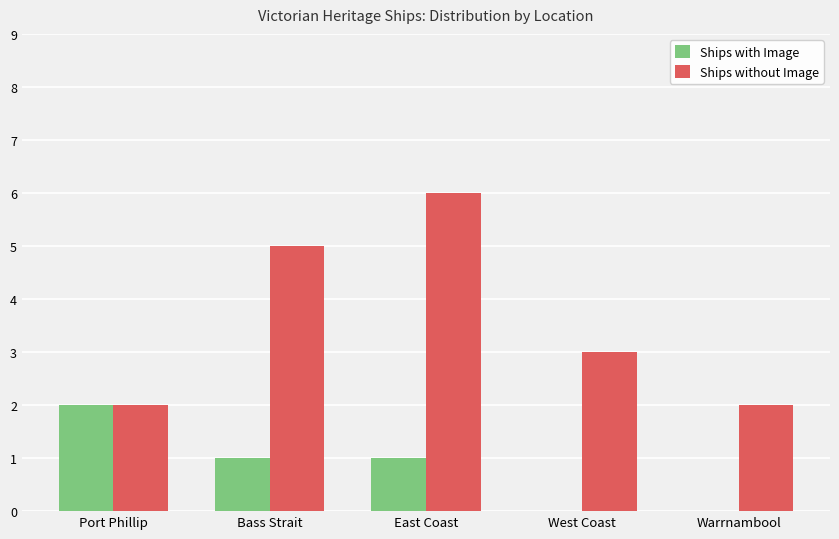

How many groups of bars are there?

5